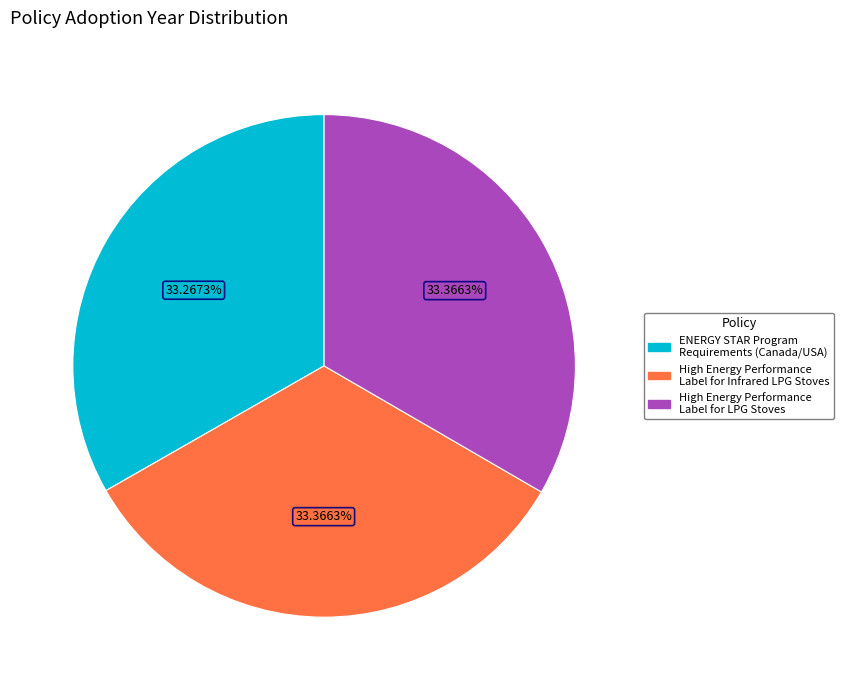

Is there any slice that represents more than half of the pie?

No